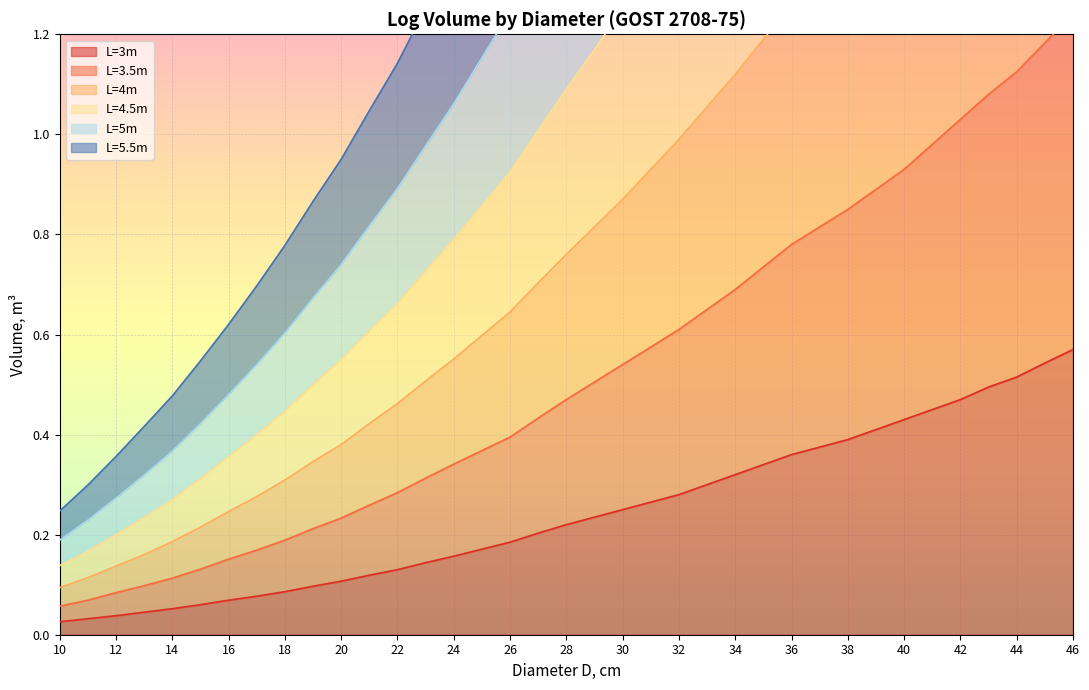

True or false: L=5.5m and L=5m intersect in this chart.

False